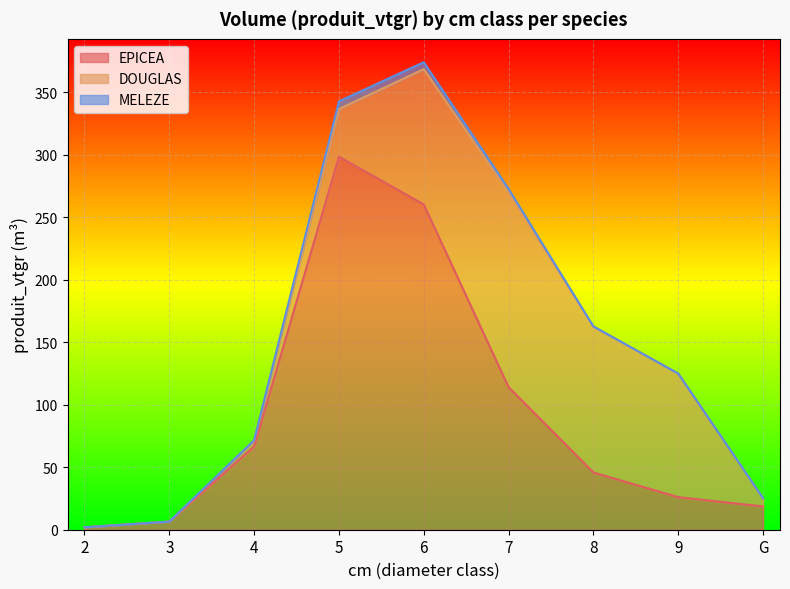

Which label corresponds to the largest value in the chart?

5